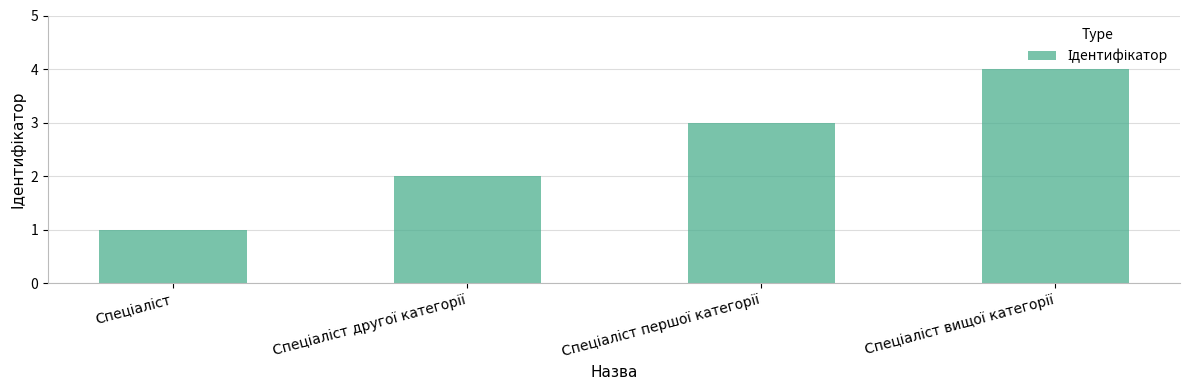

What is the smallest value displayed?

1